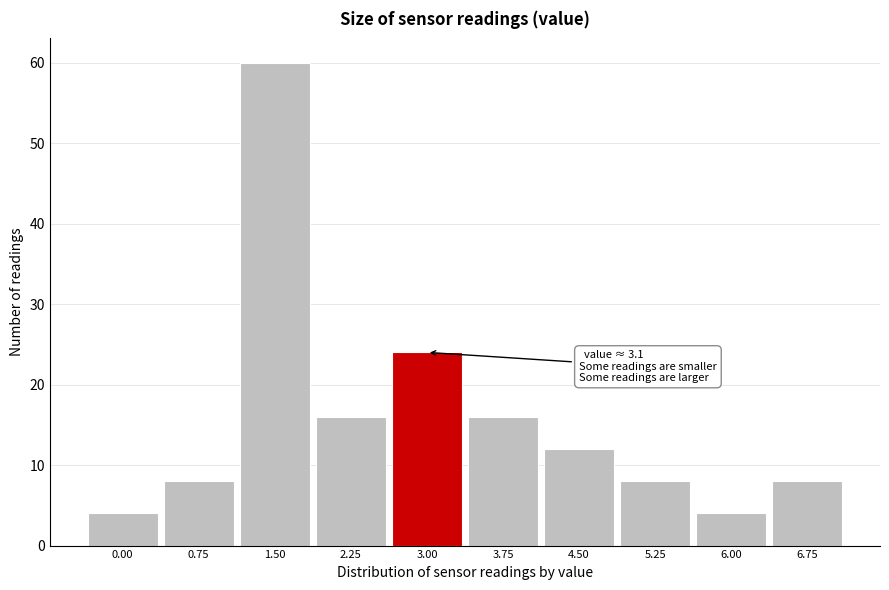

Reading left to right, transcribe all the data shown in this chart.

4	8	60	16	24	16	12	8	4	8